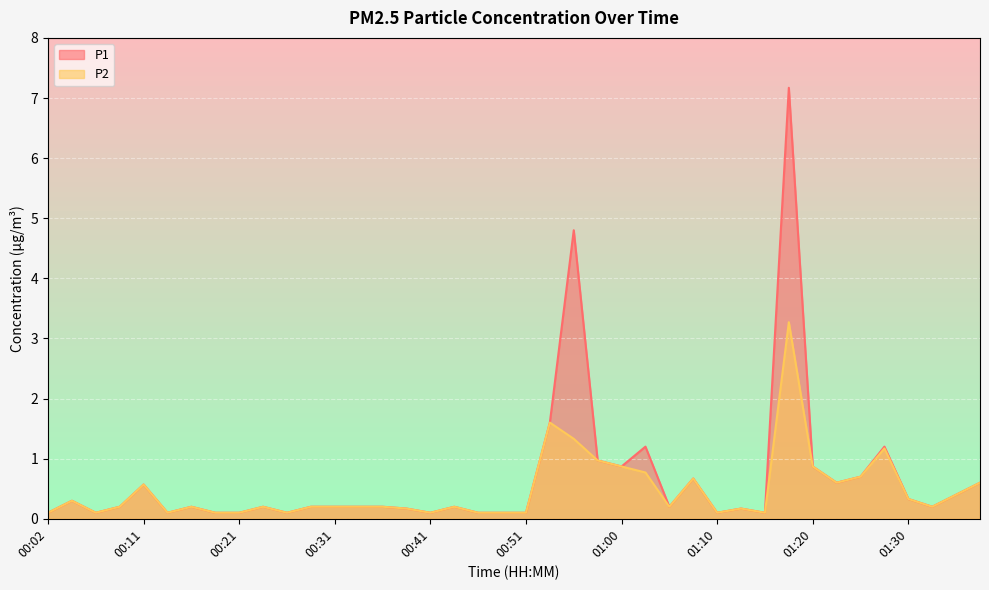

The P1 series shows 0.1 at 00:07. True or false?

True